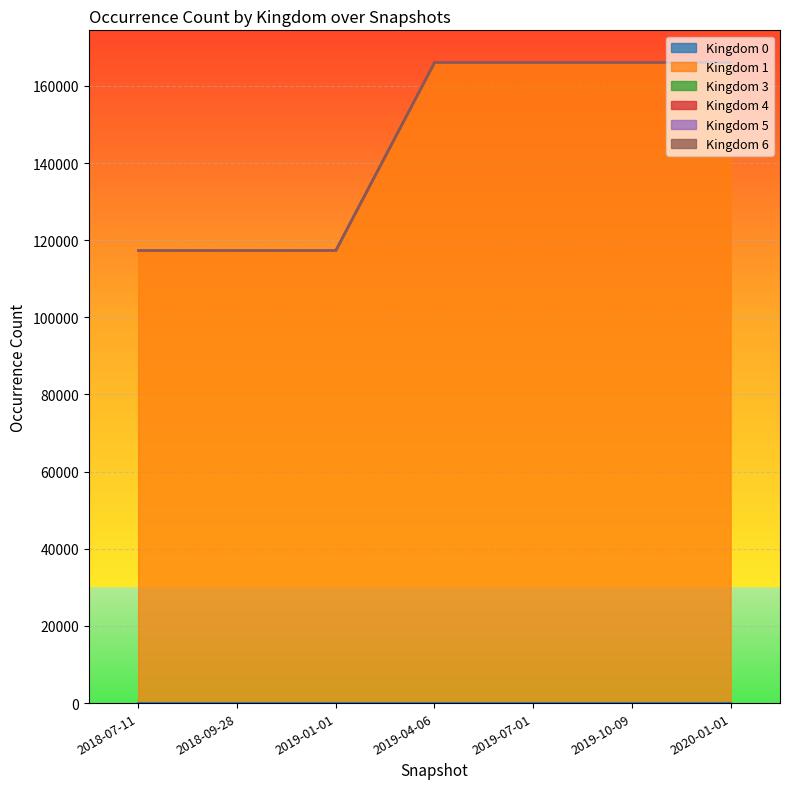

The Kingdom 1 series shows 85859 at 2019-07-01. True or false?

False